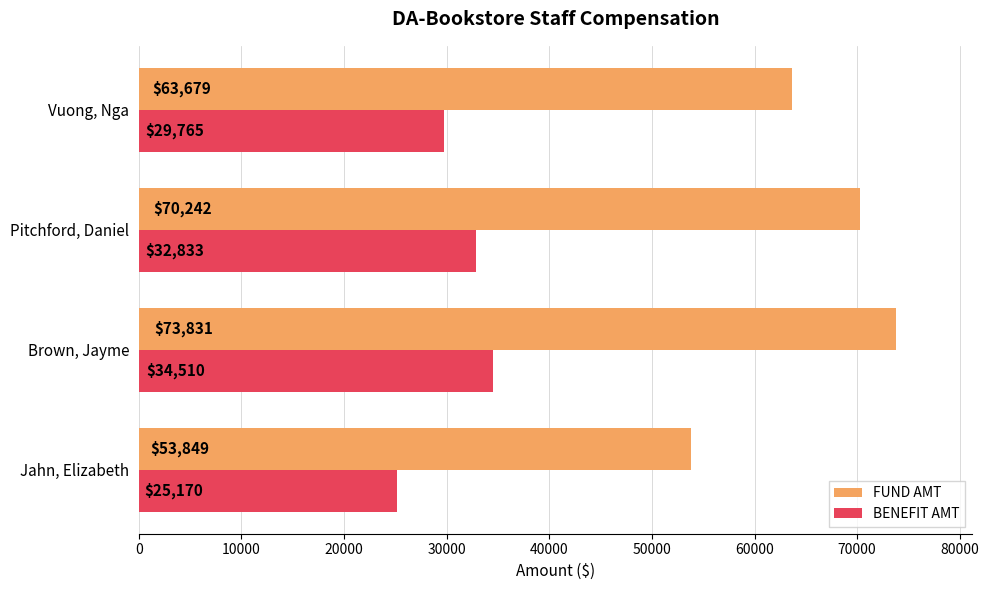

Where is BENEFIT AMT nearest to the value 29840?

Vuong, Nga